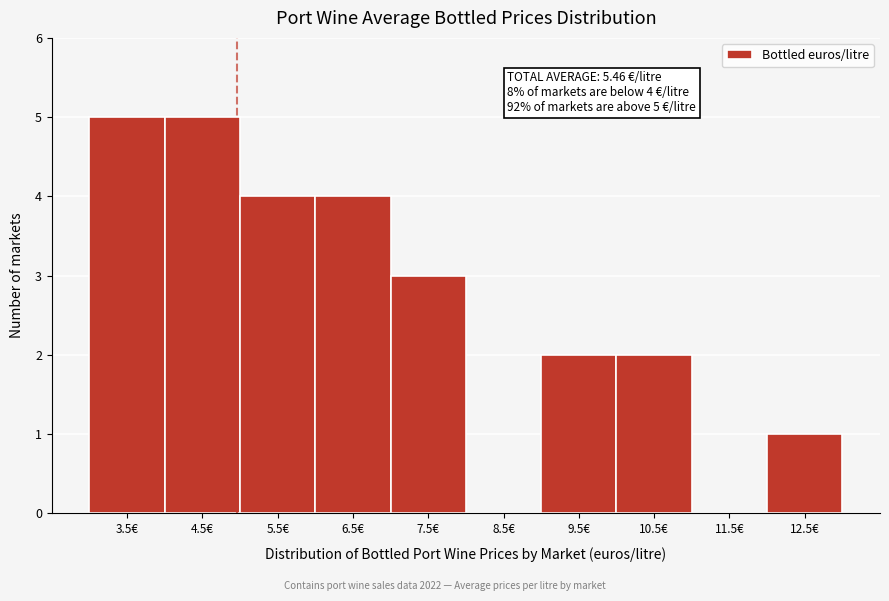

Reading left to right, extract all data points from this chart.

3.5€=5	4.5€=5	5.5€=4	6.5€=4	7.5€=3	8.5€=0	9.5€=2	10.5€=2	11.5€=0	12.5€=1